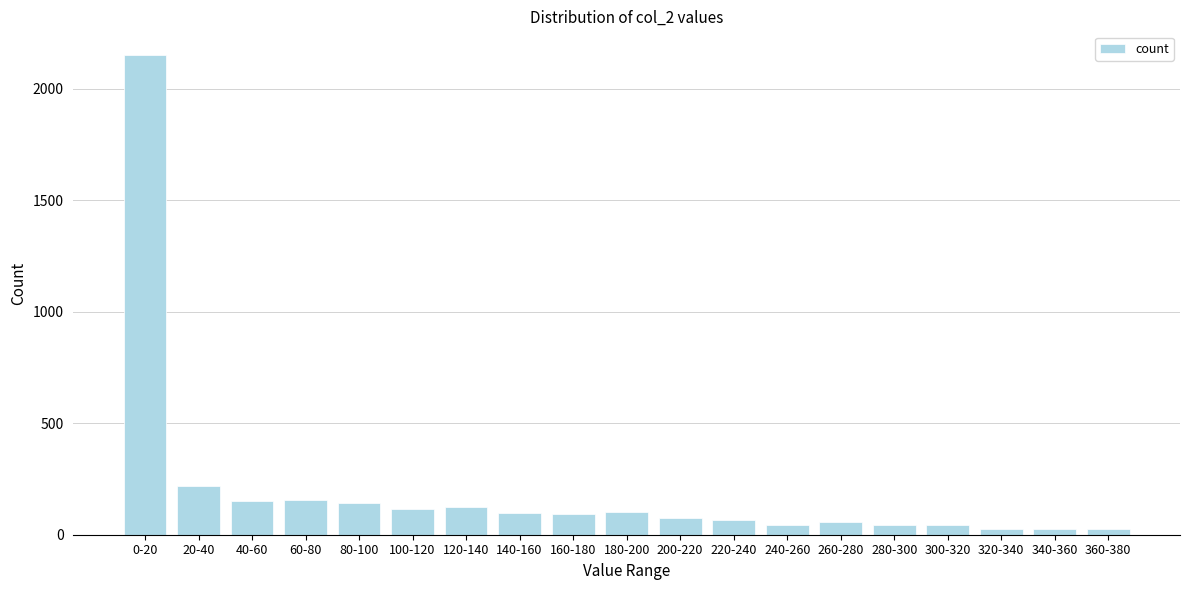

What is the greatest value displayed?

2149